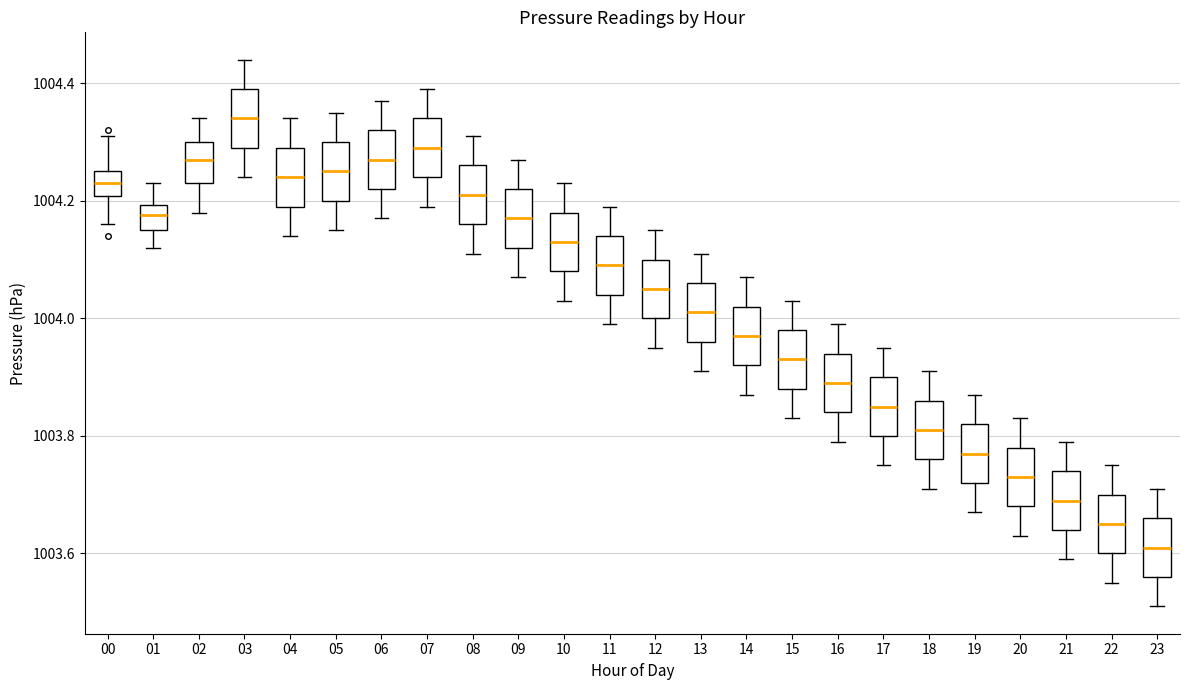

Reading left to right, transcribe this box plot: for each box, give where its median line is, the range the box spans, and where its two whiskers end, as read against the y-axis. The values are not printed on the chart, so give them approximately, as read against the axis.

00: median 1004.24, box 1004.20 to 1004.26, whiskers 1004.16 to 1004.32
01: median 1004.18, box 1004.16 to 1004.20, whiskers 1004.12 to 1004.24
02: median 1004.28, box 1004.24 to 1004.30, whiskers 1004.18 to 1004.34
03: median 1004.34, box 1004.30 to 1004.40, whiskers 1004.24 to 1004.44
04: median 1004.24, box 1004.20 to 1004.30, whiskers 1004.14 to 1004.34
05: median 1004.26, box 1004.20 to 1004.30, whiskers 1004.16 to 1004.36
06: median 1004.28, box 1004.22 to 1004.32, whiskers 1004.18 to 1004.38
07: median 1004.30, box 1004.24 to 1004.34, whiskers 1004.20 to 1004.40
08: median 1004.22, box 1004.16 to 1004.26, whiskers 1004.12 to 1004.32
09: median 1004.18, box 1004.12 to 1004.22, whiskers 1004.08 to 1004.28
10: median 1004.14, box 1004.08 to 1004.18, whiskers 1004.04 to 1004.24
11: median 1004.10, box 1004.04 to 1004.14, whiskers 1004.00 to 1004.20
12: median 1004.06, box 1004.00 to 1004.10, whiskers 1003.96 to 1004.16
13: median 1004.02, box 1003.96 to 1004.06, whiskers 1003.92 to 1004.12
14: median 1003.98, box 1003.92 to 1004.02, whiskers 1003.88 to 1004.08
15: median 1003.94, box 1003.88 to 1003.98, whiskers 1003.84 to 1004.04
16: median 1003.90, box 1003.84 to 1003.94, whiskers 1003.80 to 1004.00
17: median 1003.86, box 1003.80 to 1003.90, whiskers 1003.76 to 1003.96
18: median 1003.82, box 1003.76 to 1003.86, whiskers 1003.72 to 1003.92
19: median 1003.78, box 1003.72 to 1003.82, whiskers 1003.68 to 1003.88
20: median 1003.74, box 1003.68 to 1003.78, whiskers 1003.64 to 1003.84
21: median 1003.70, box 1003.64 to 1003.74, whiskers 1003.60 to 1003.80
22: median 1003.66, box 1003.60 to 1003.70, whiskers 1003.56 to 1003.76
23: median 1003.62, box 1003.56 to 1003.66, whiskers 1003.52 to 1003.72